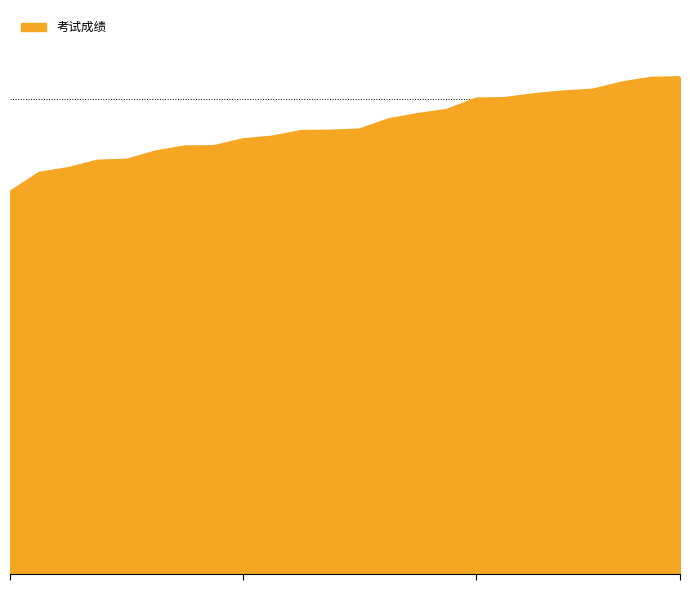

Does the chart have visible grid lines?

Yes